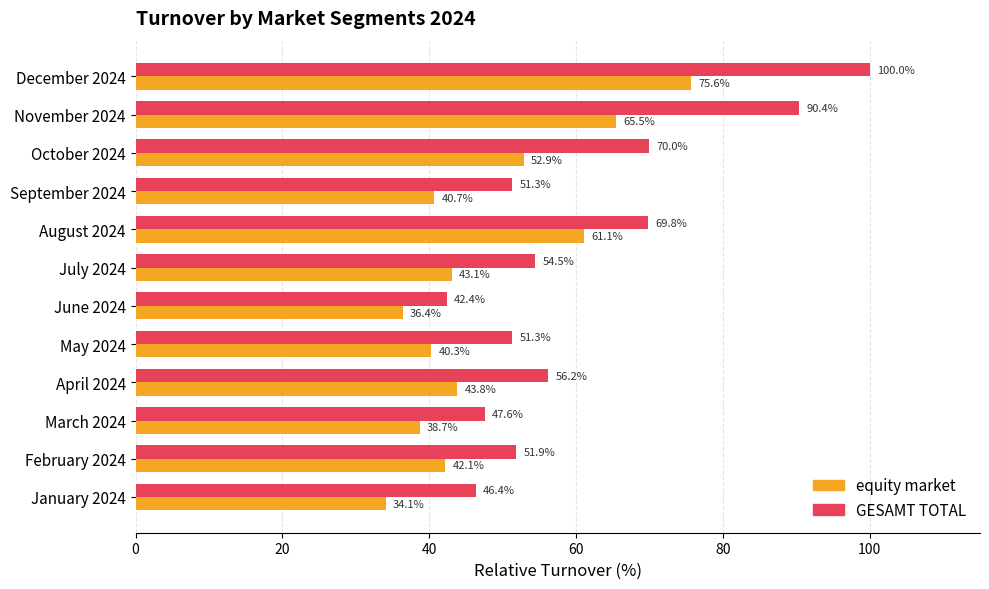

At which category is the sum across all series the highest?

December 2024